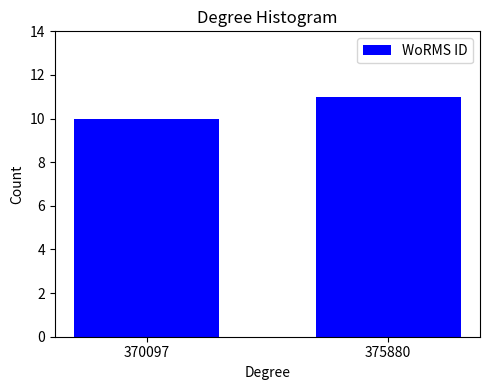

Reading left to right, extract all data points from this chart.

370097=10	375880=11